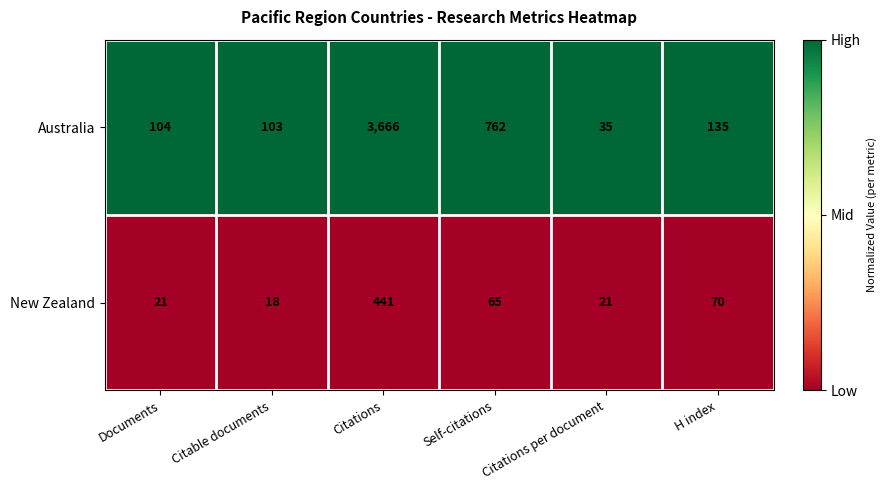

What is the difference between the highest and lowest values at Documents?

83